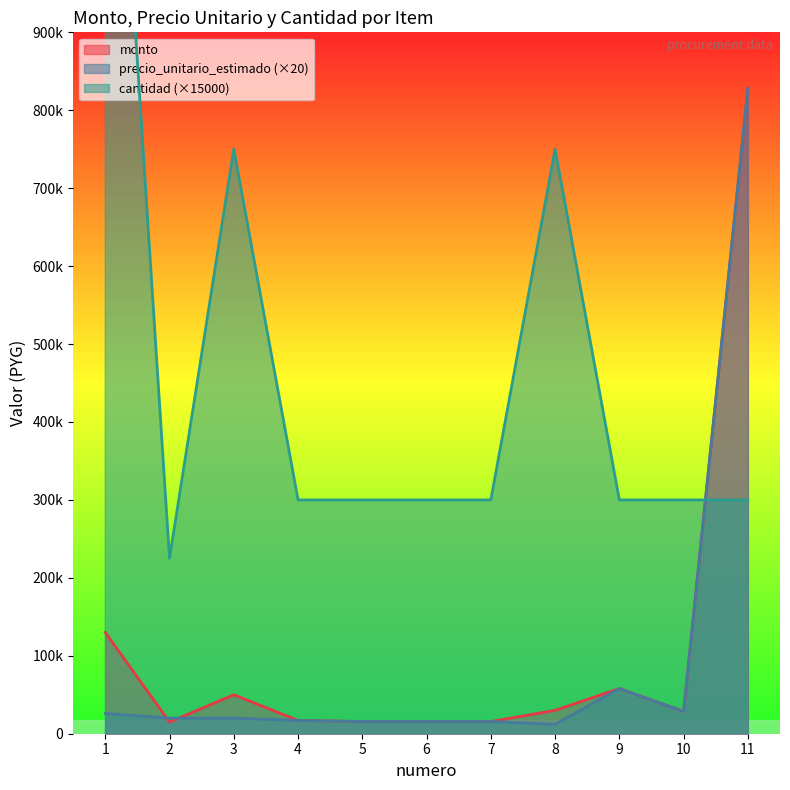

How many interior local valleys does the precio_unitario_estimado series have?

2